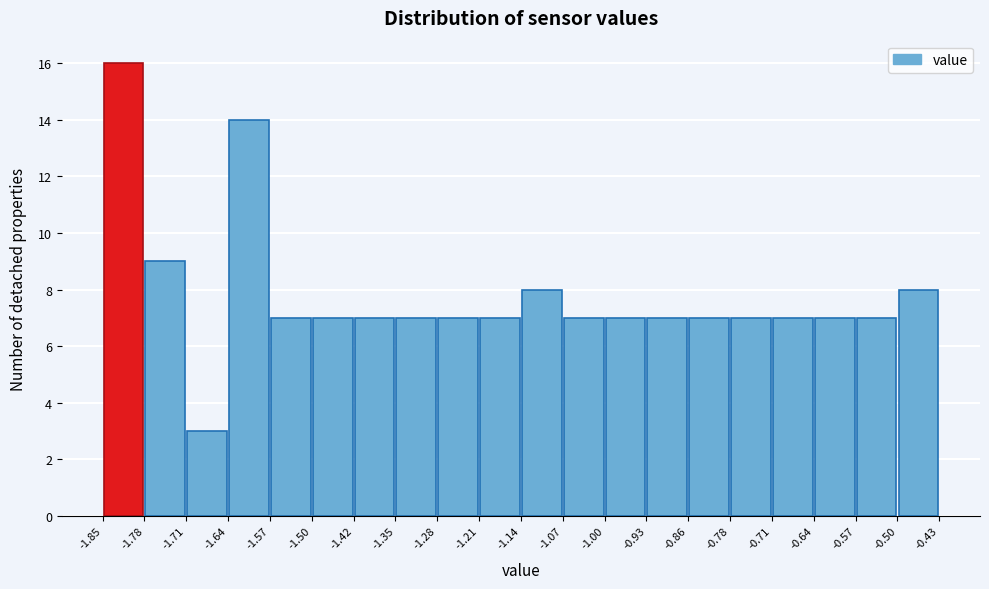

Reading left to right, list every bar in this chart as the range it spans on the x-axis followed by its height. The values are not printed on the chart, so give them approximately, as read against the axis.

-1.85 to -1.78: 16
-1.78 to -1.71: 9
-1.71 to -1.64: 3
-1.64 to -1.57: 14
-1.57 to -1.50: 7
-1.50 to -1.42: 7
-1.42 to -1.35: 7
-1.35 to -1.28: 7
-1.28 to -1.21: 7
-1.21 to -1.14: 7
-1.14 to -1.07: 8
-1.07 to -1.00: 7
-1.00 to -0.93: 7
-0.93 to -0.86: 7
-0.86 to -0.78: 7
-0.78 to -0.71: 7
-0.71 to -0.64: 7
-0.64 to -0.57: 7
-0.57 to -0.50: 7
-0.50 to -0.43: 8